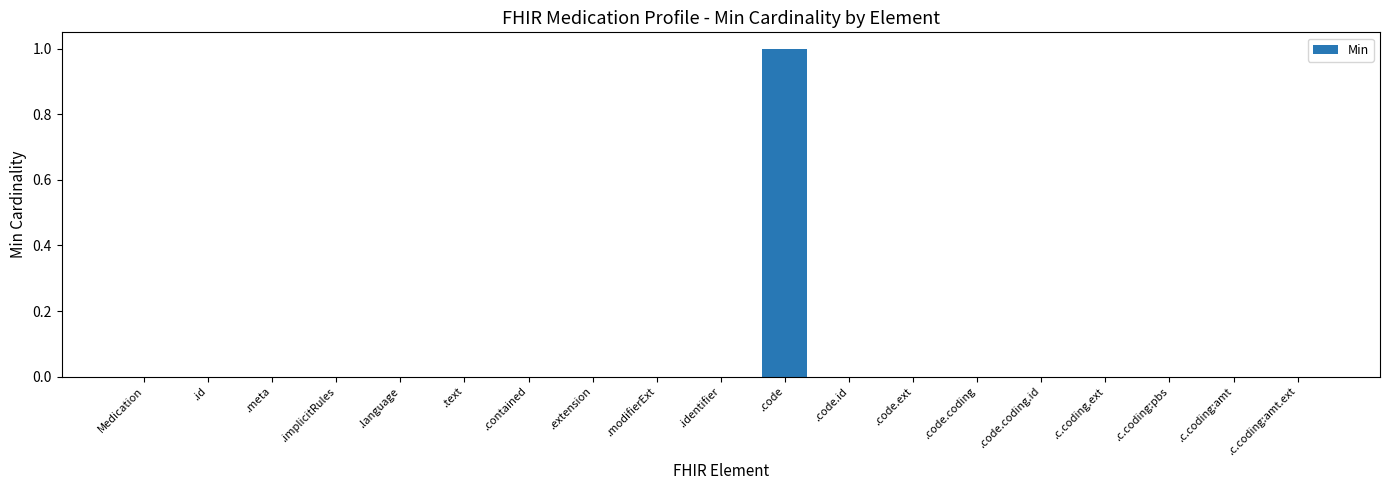

The chart shows a value of 1 at .code.ext. True or false?

False